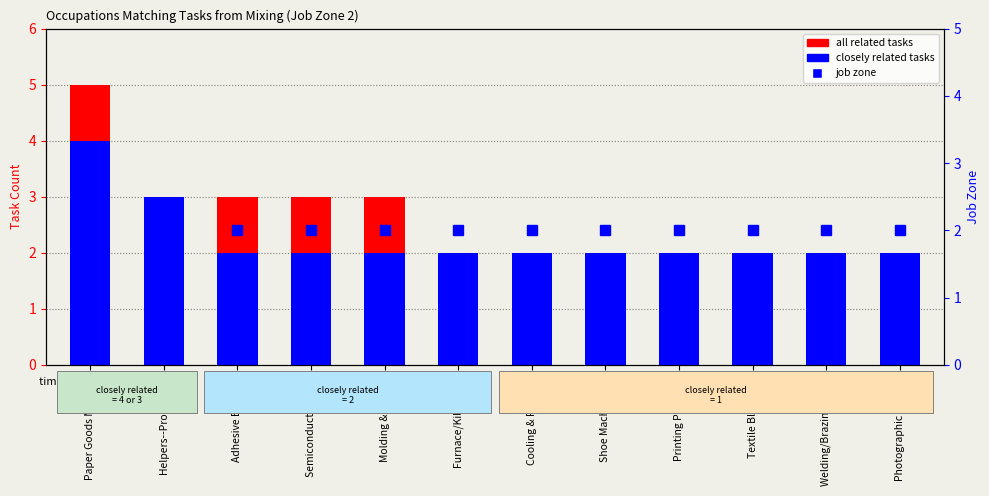

At how many categories does at least one series exceed 3?

1